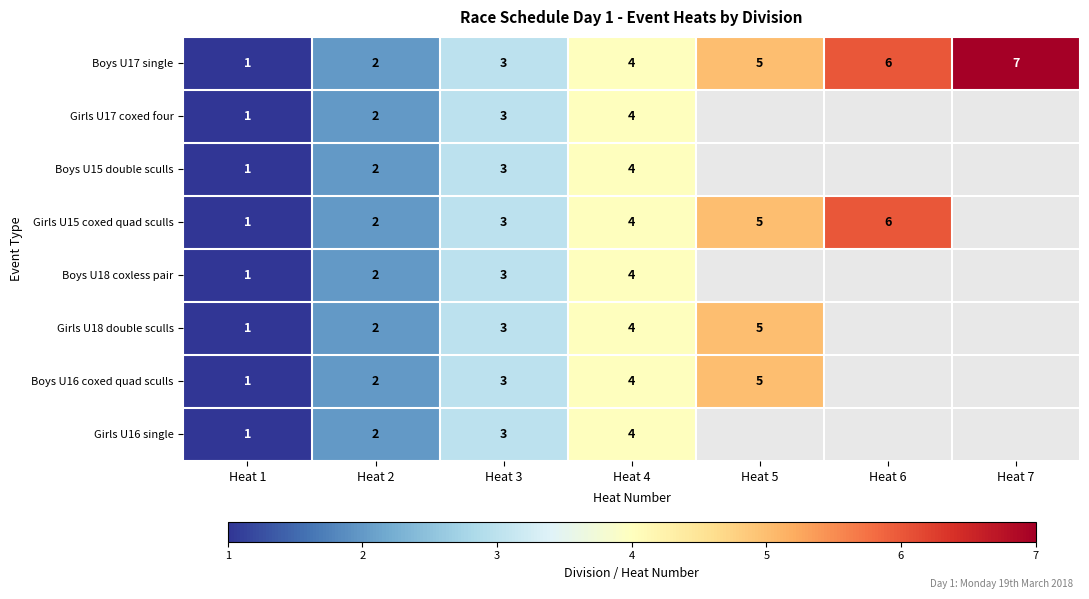

Which category has the highest value in the Boys U17 single series?

Heat 7